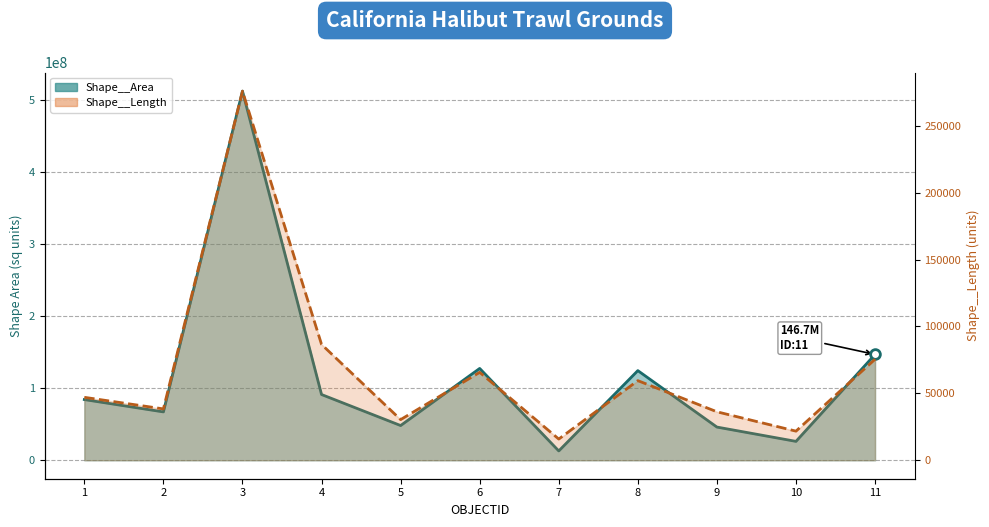

Rank the categories by Shape__Length (line) value from highest to lowest.

3, 4, 11, 6, 8, 1, 2, 9, 5, 10, 7